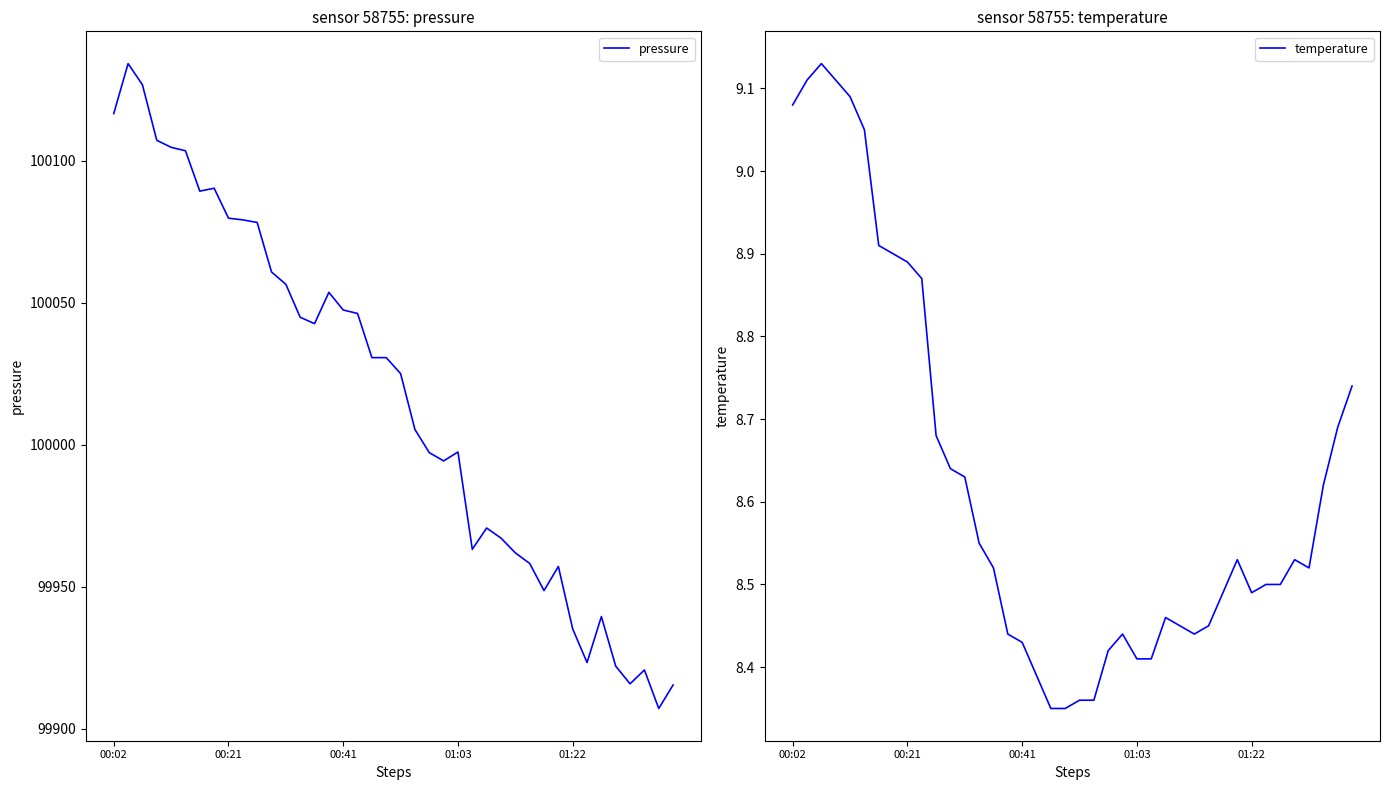

At which category does the chart reach its minimum across all series?

18